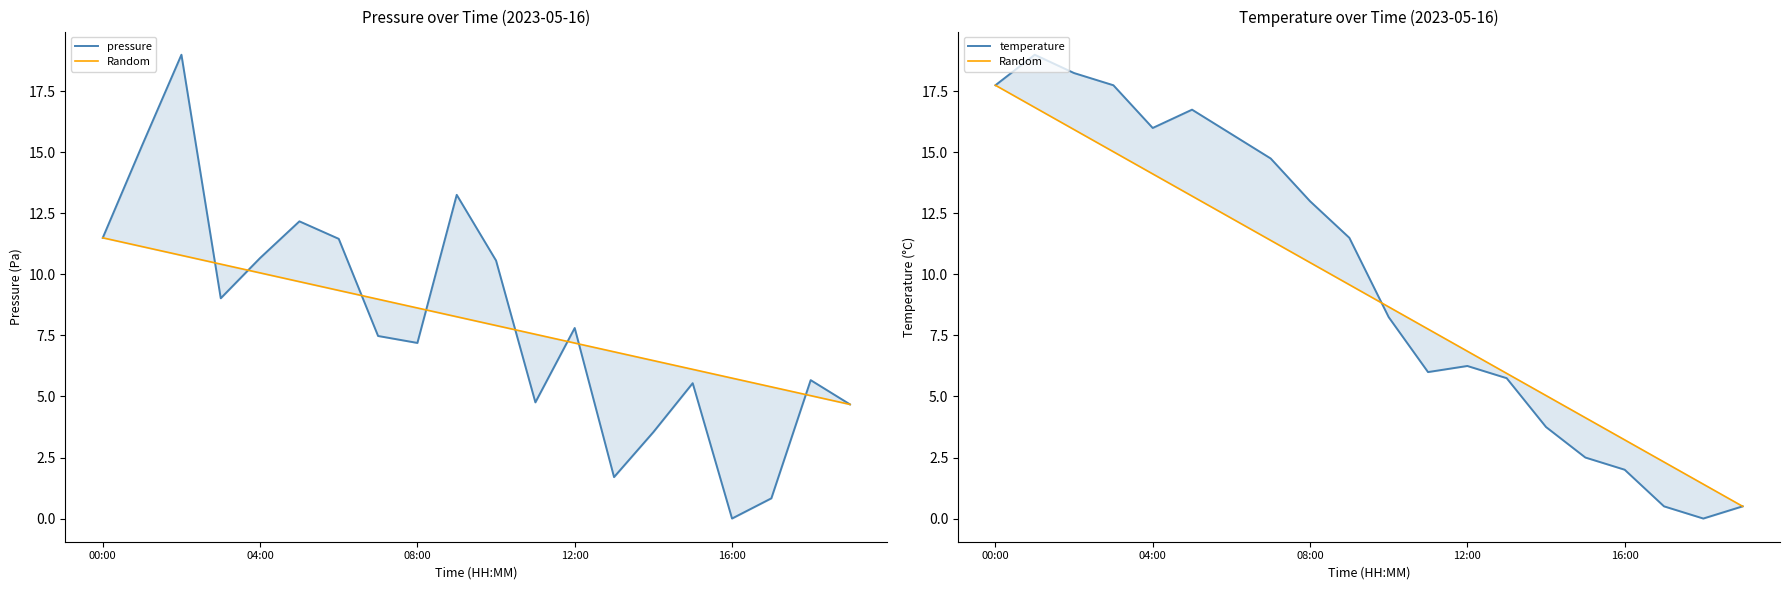

How many data points in Random are less than 9?

10